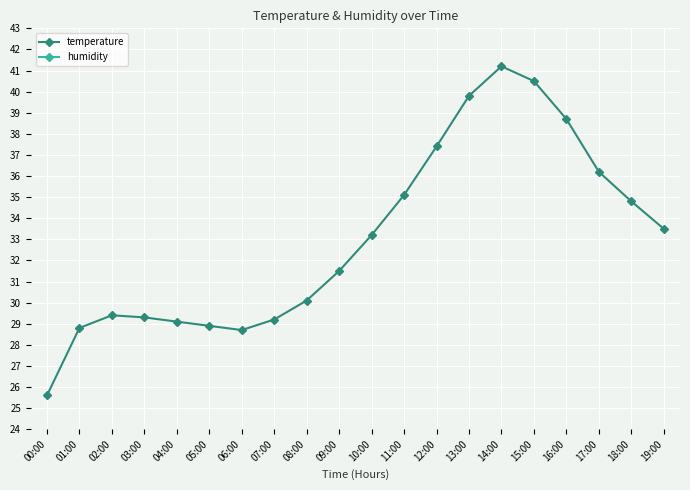

What is the difference between the second highest and minimum values in the humidity series?

9.9